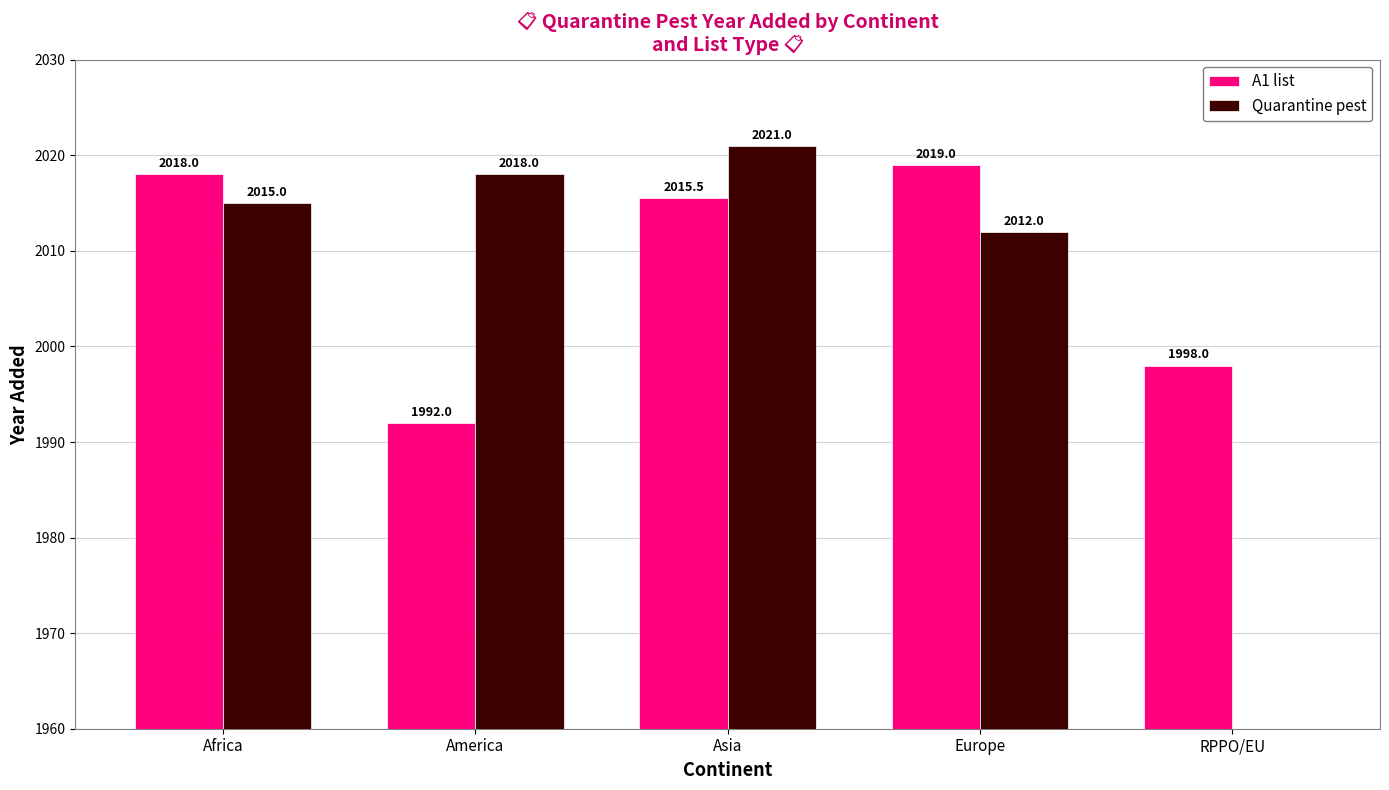

Rank the series at Europe from lowest to highest value.

Quarantine pest, A1 list